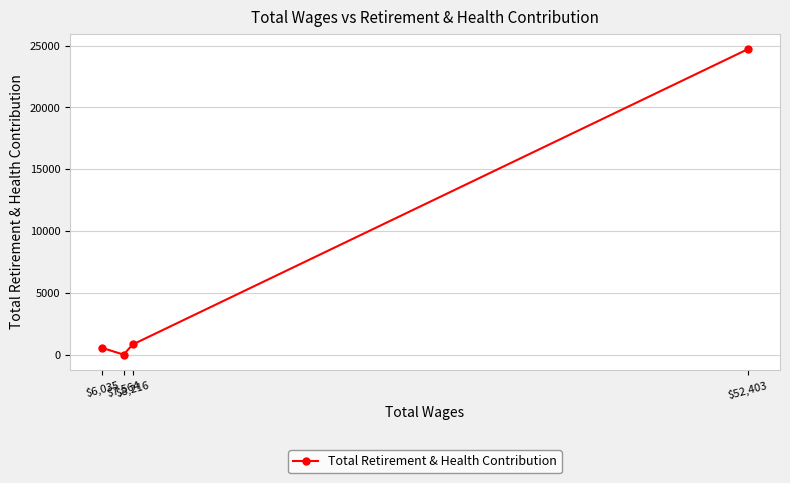

List the labels in order of value, smallest first.

$7,564, $6,035, $8,216, $52,403